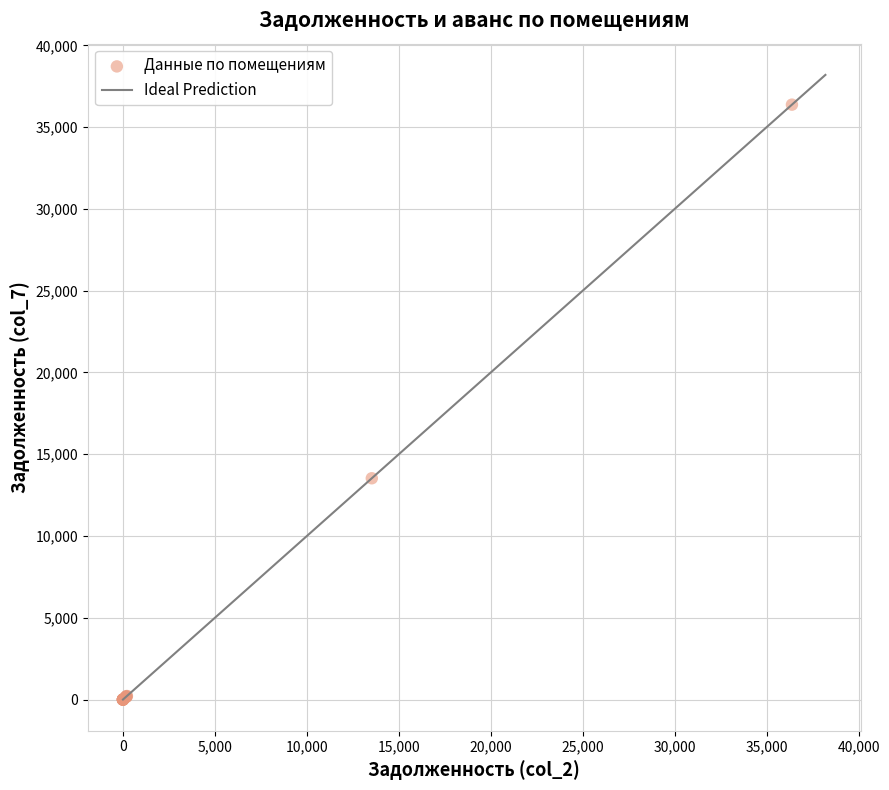

What Y value in the scatter plot is closest to 18188?

13530.8